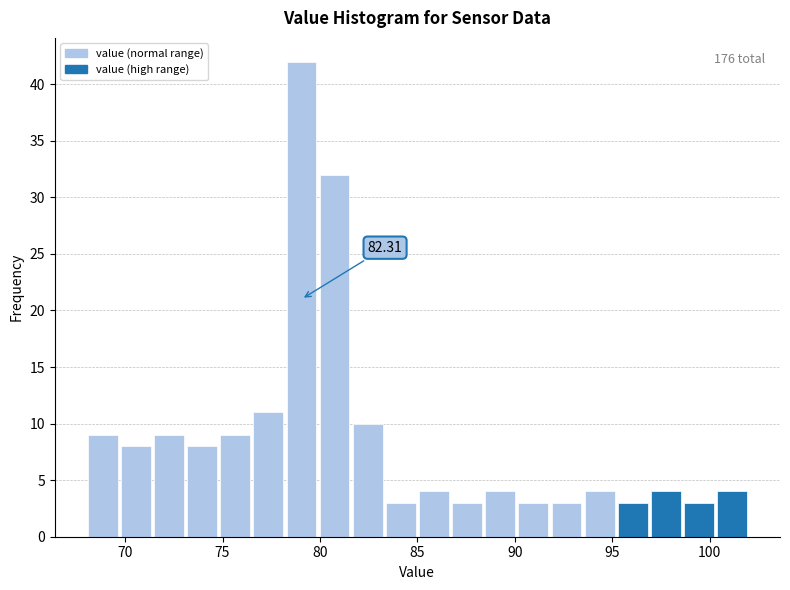

Around what value on the x-axis is the tallest bar? Give the approximate position of its centre, as read against the axis.

79.0